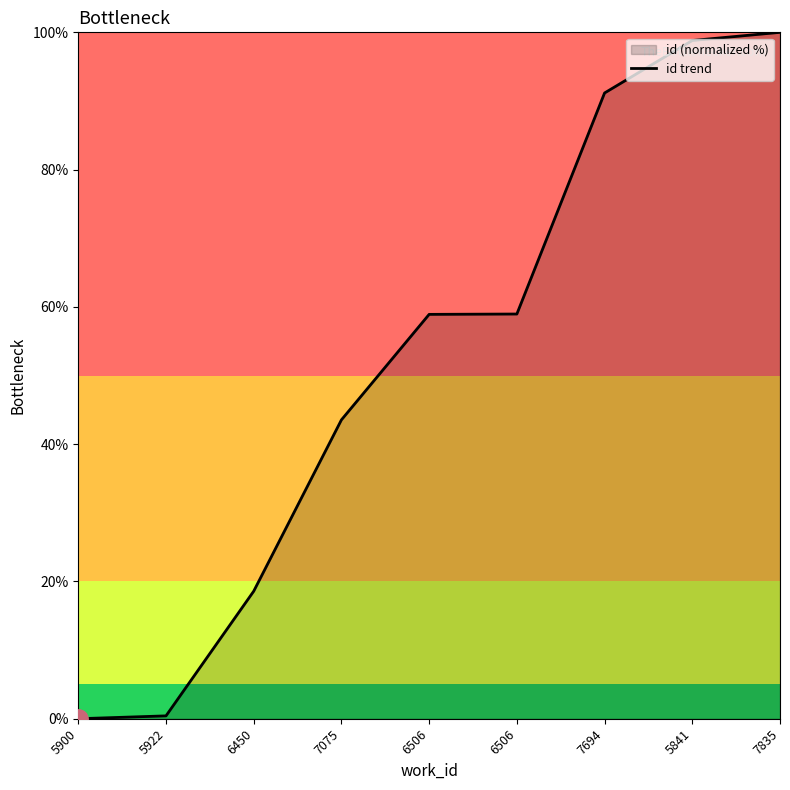

What is the difference between the second highest and second lowest values?

98.4